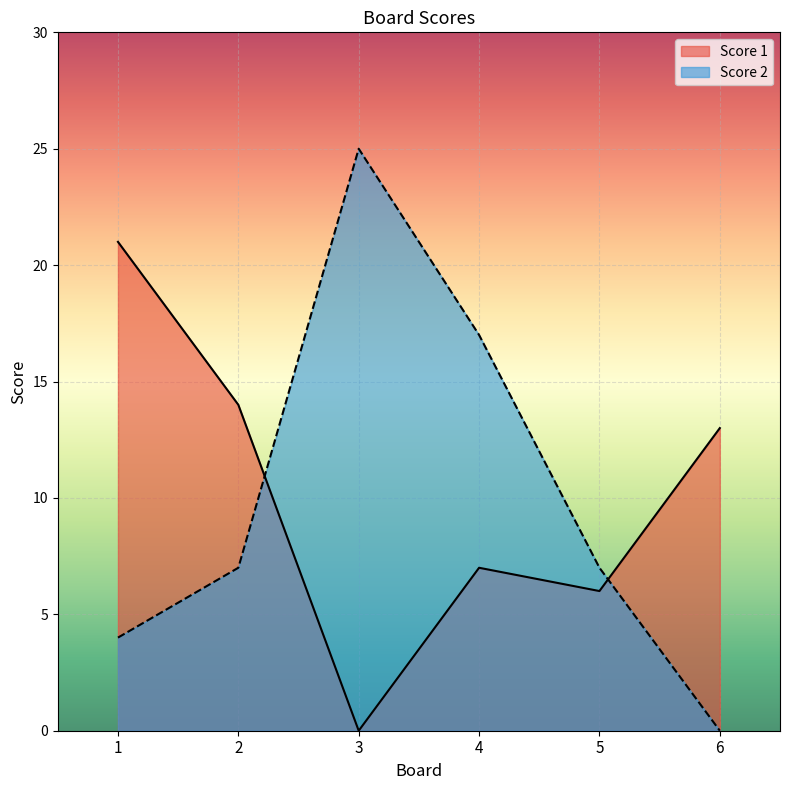

Reading right to left, list all the values displayed in this chart.

Score 1: 13	6	7	0	14	21
Score 2: 0	7	17	25	7	4